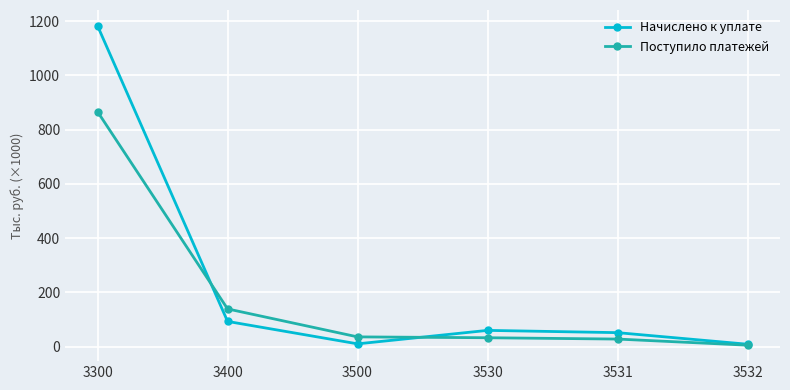

How many intersections are there between Поступило платежей and Начислено к уплате?

2